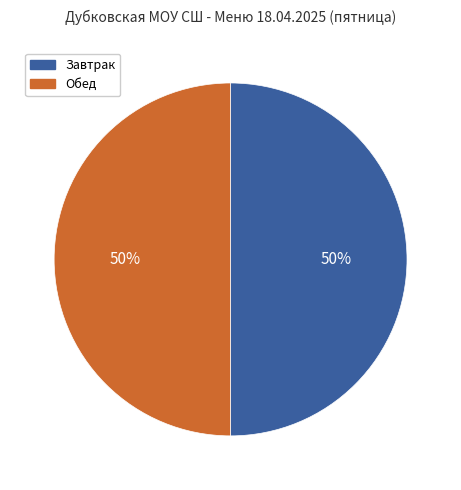

To the nearest percent, what is the average slice percentage?

50%